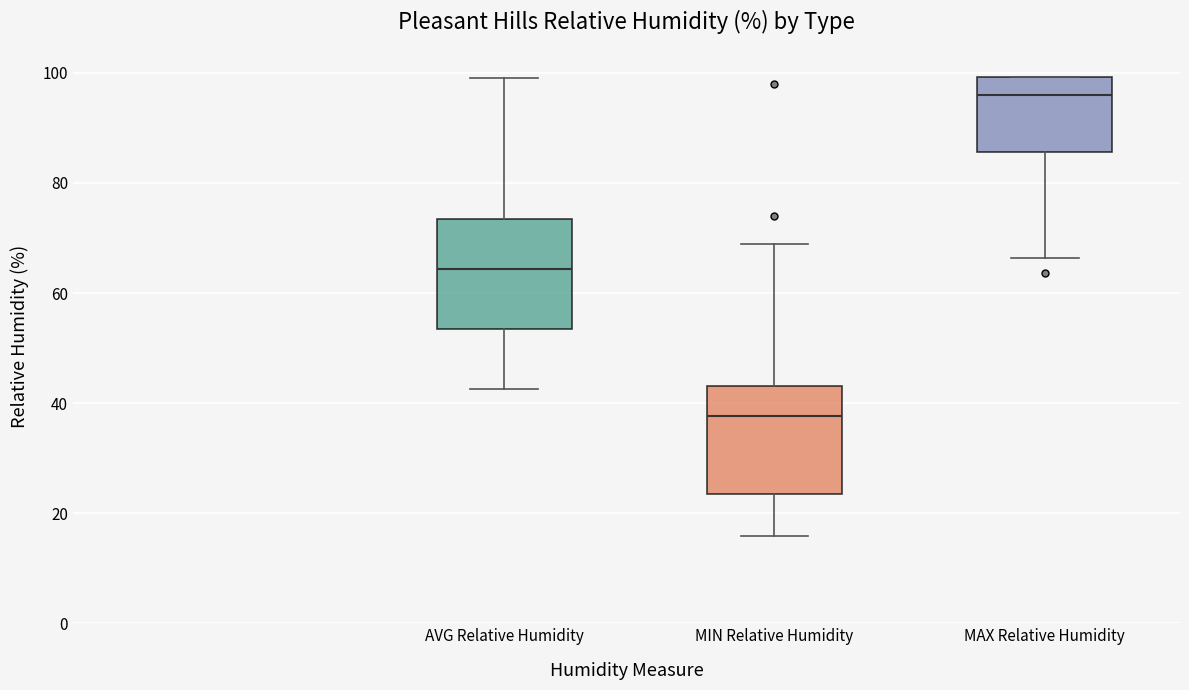

Where does the lower whisker of the box for MAX Relative Humidity end on the y-axis? The values are not printed on the chart, so give them approximately, as read against the axis.

66